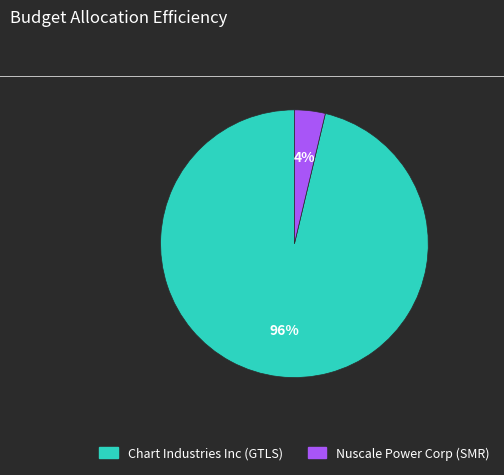

Which category has the smallest portion of the pie?

Nuscale Power Corp (SMR)